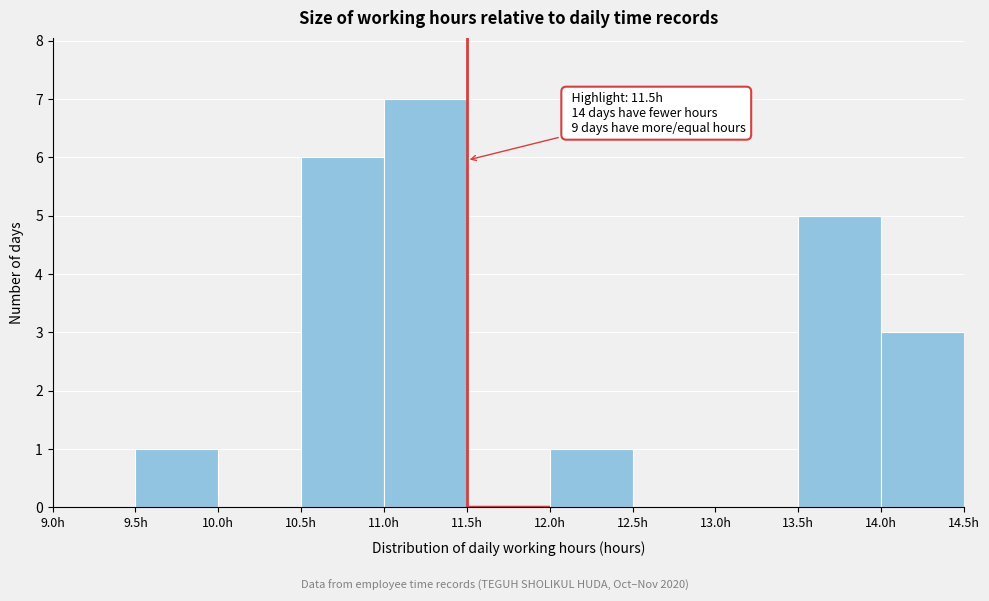

Which range on the x-axis has the tallest bar?

11.0 to 11.5